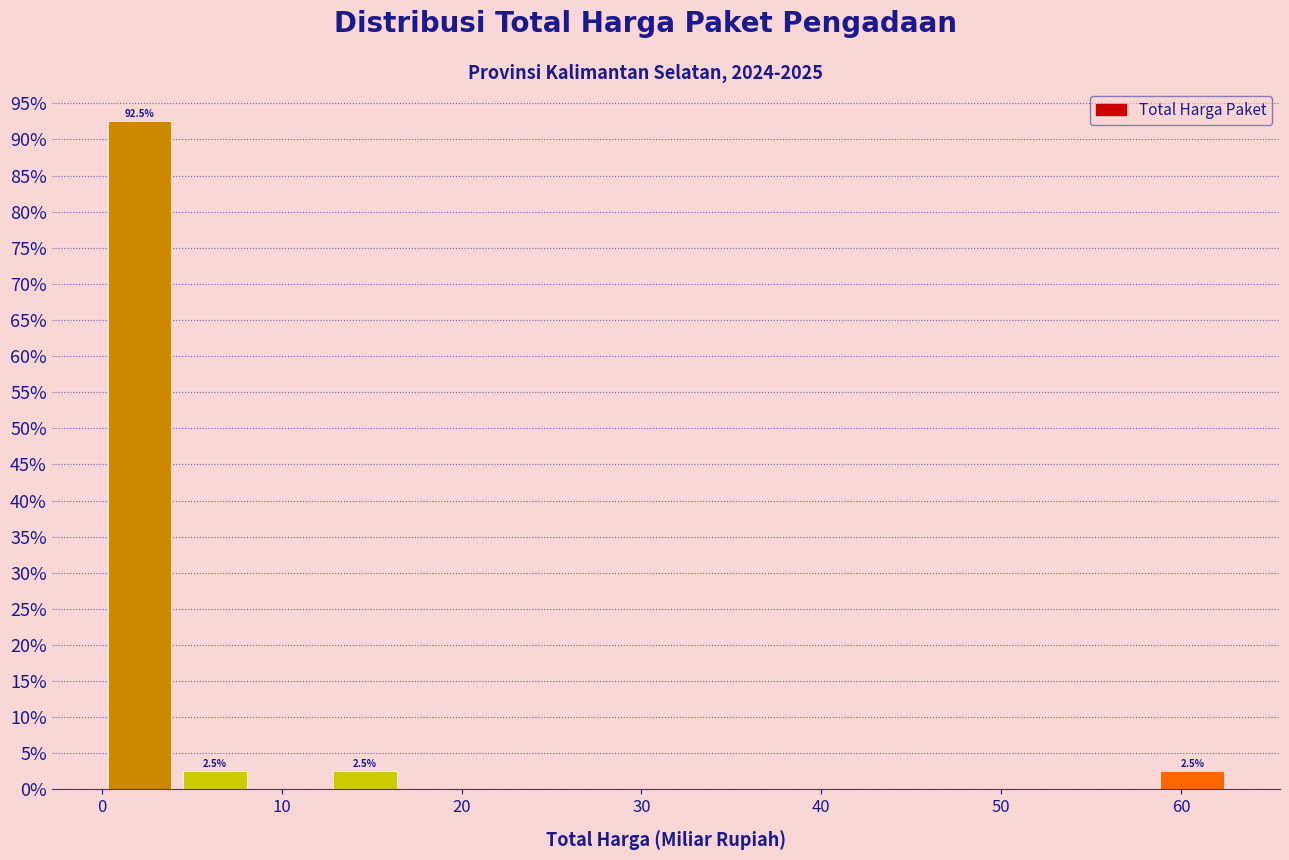

Which range on the x-axis has the tallest bar?

0 to 4